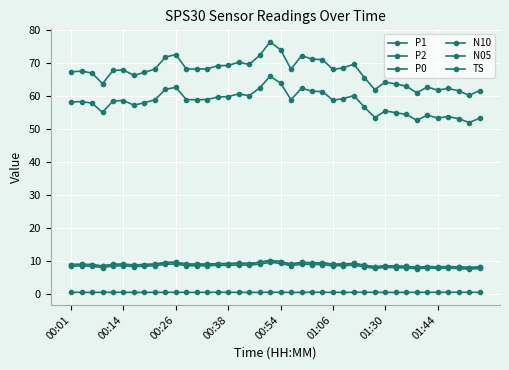

At which label is P1 closest to 9?

8